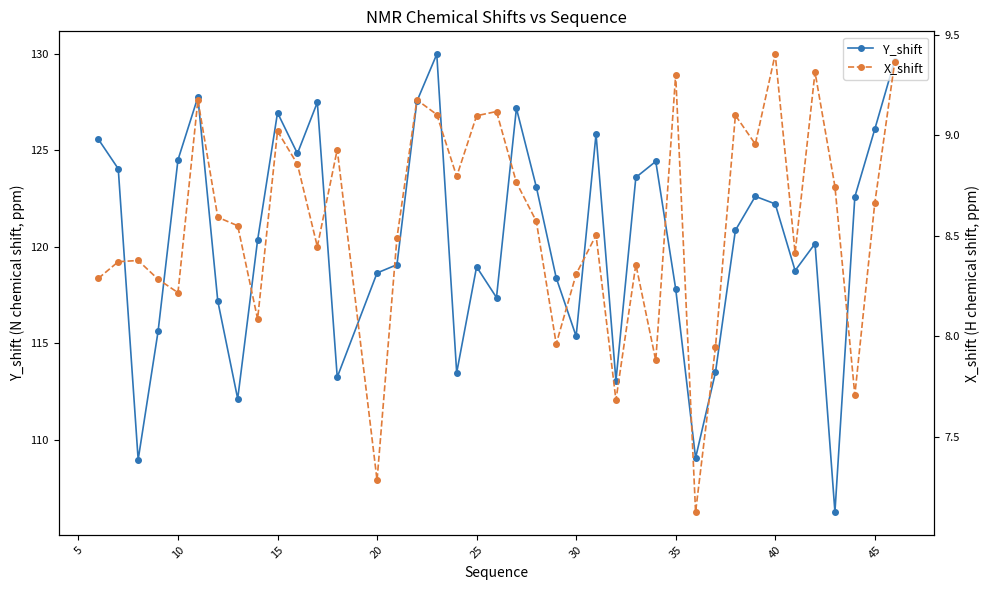

Is it true that Y_shift equals 122.2 at 40?

True